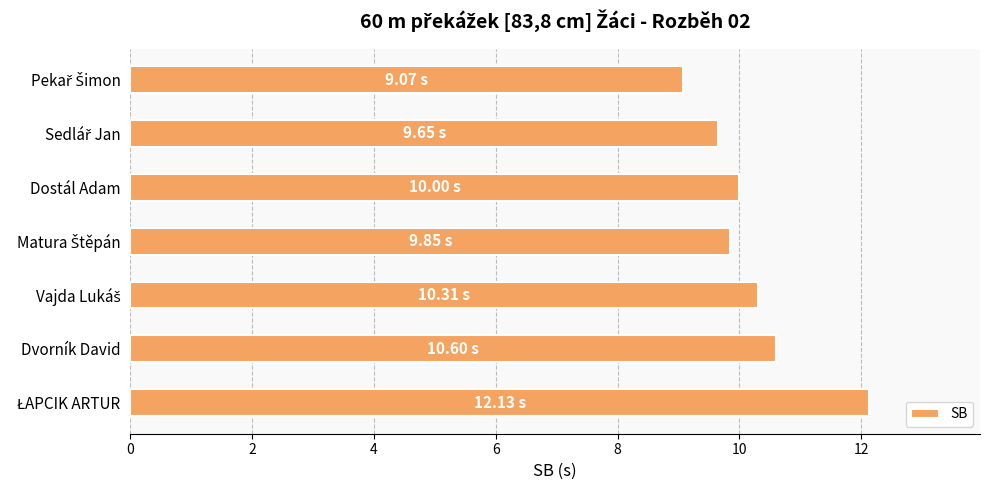

What is the label of the 5th bar from the bottom?

Dostál Adam